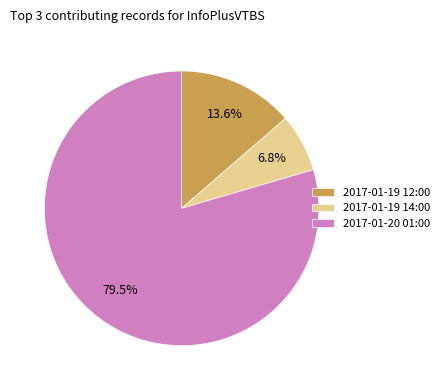

To the nearest percent, what is the average slice percentage?

33%